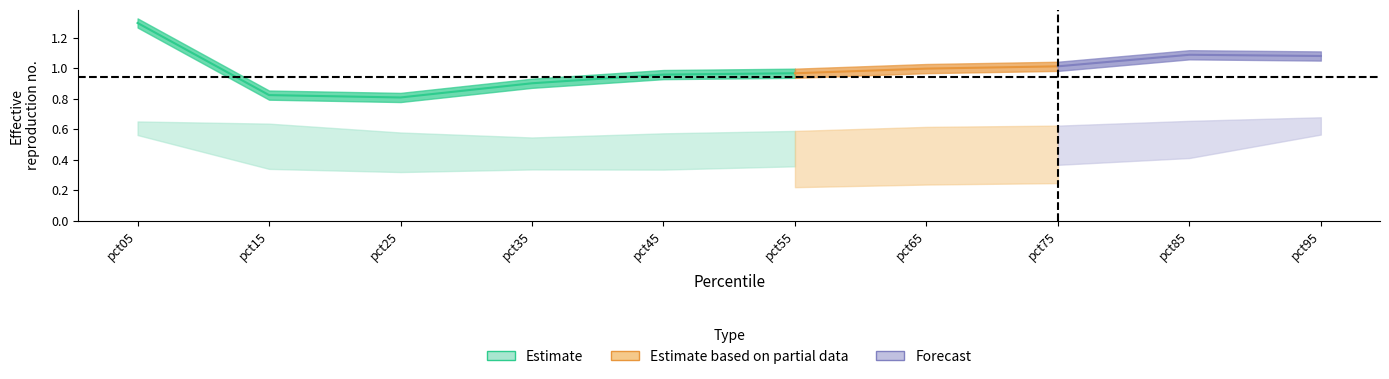

What is the maximum value shown in the chart?

1.3